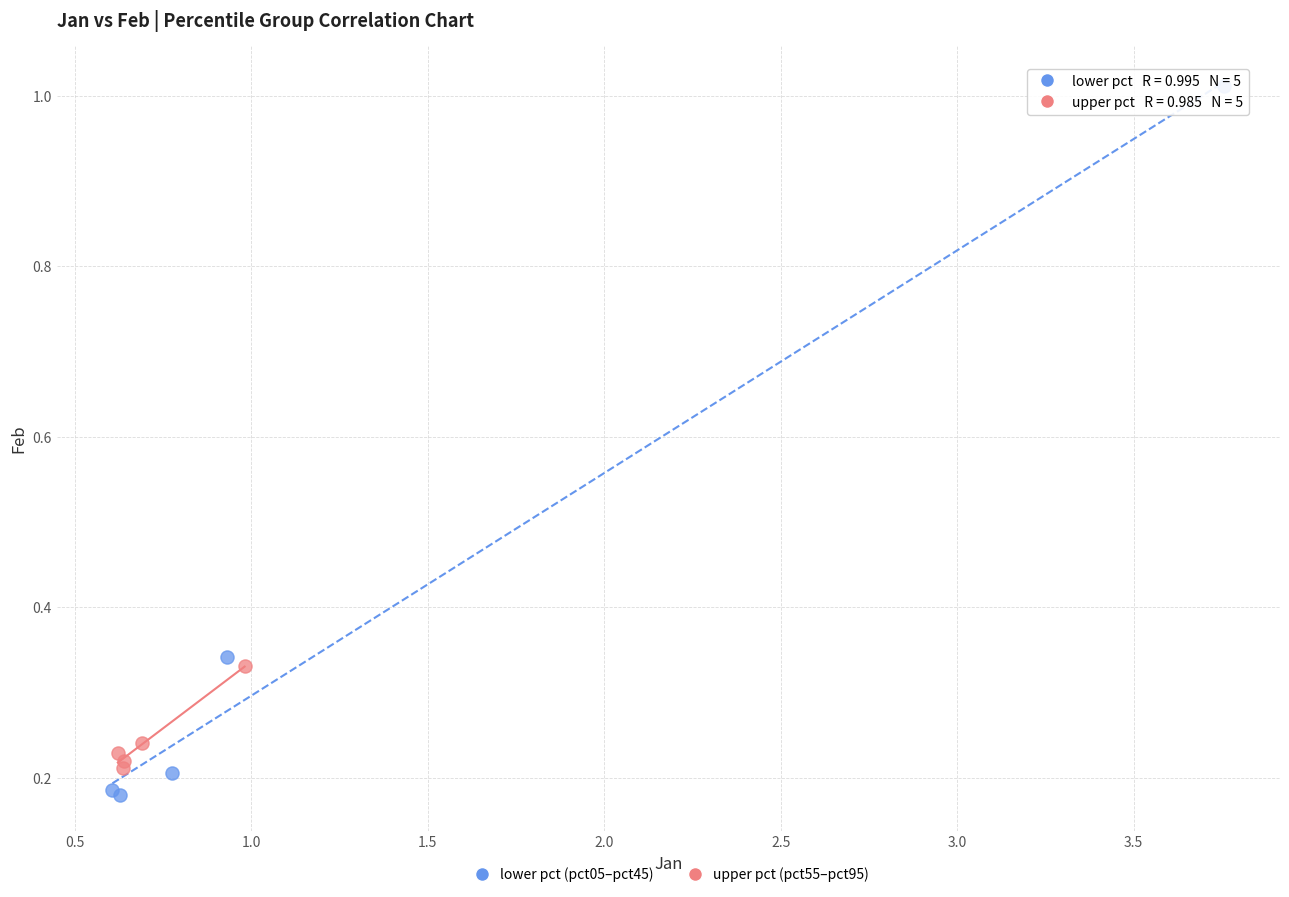

Which series has the widest spread of Y values?

lower pct (pct05–pct45)